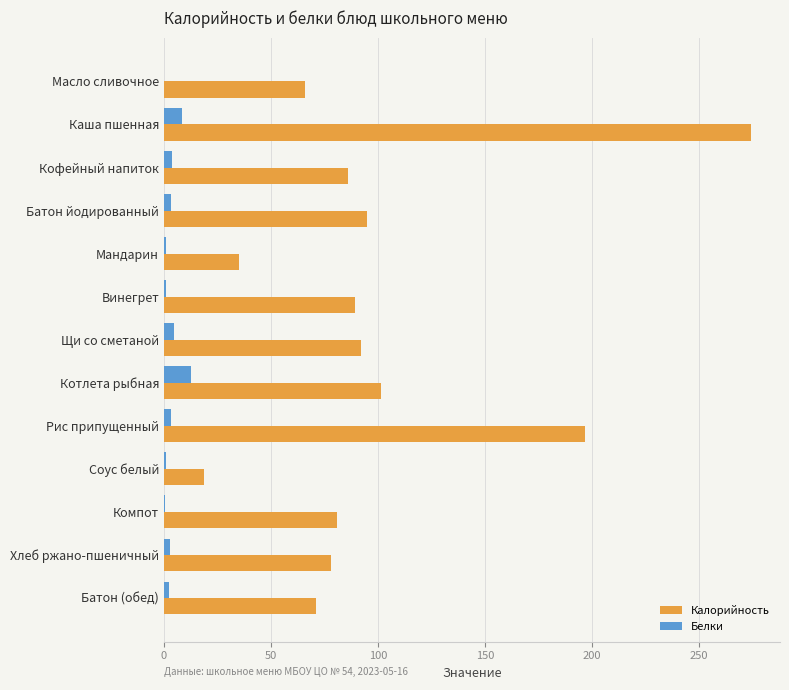

What are all the series names shown in the legend?

Калорийность, Белки